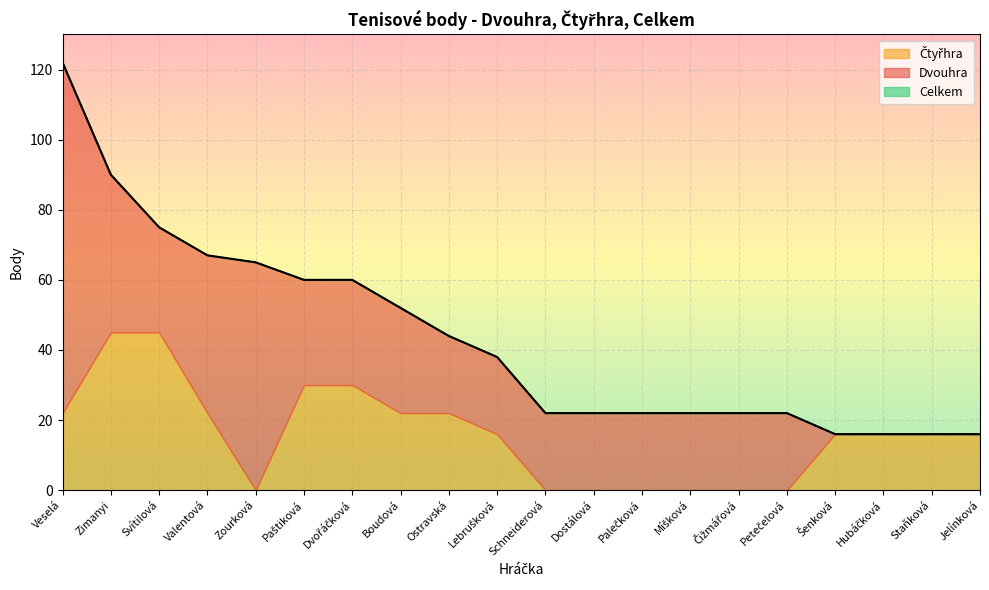

True or false: Dvouhra and Celkem intersect in this chart.

False